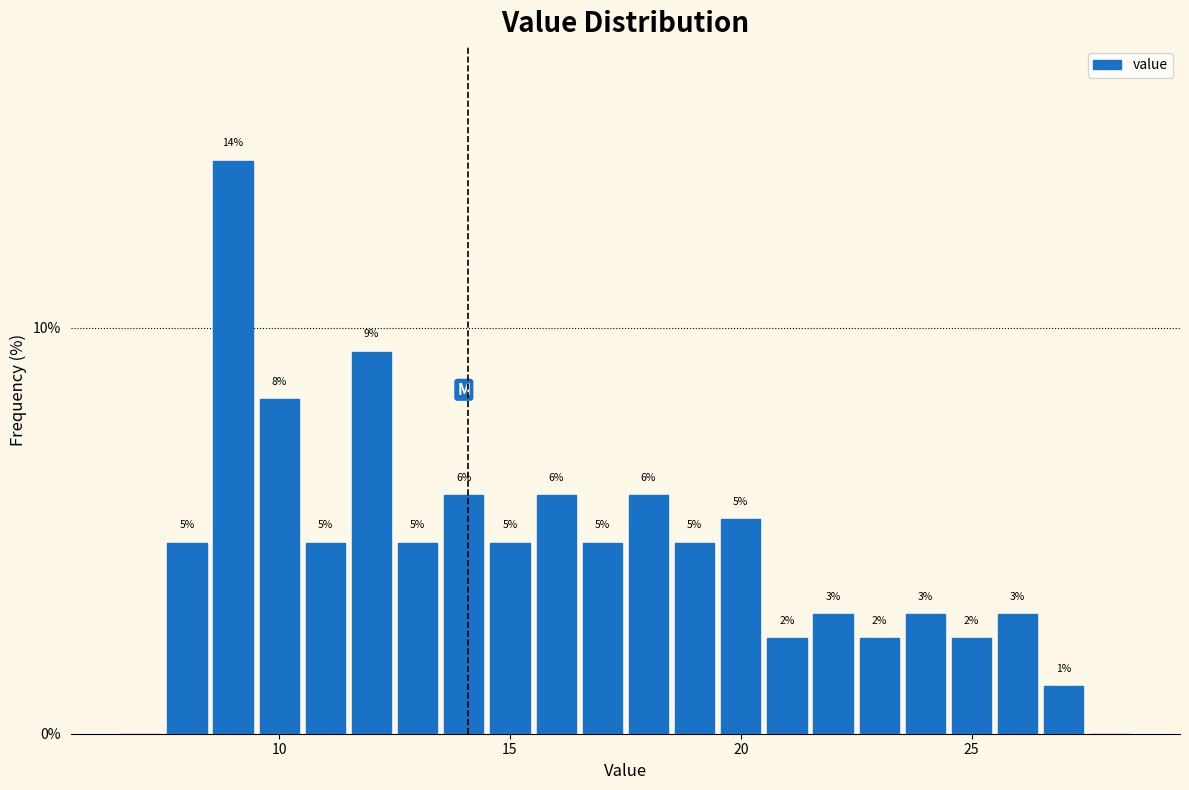

Around what value on the x-axis is the tallest bar? Give the approximate position of its centre, as read against the axis.

9.0